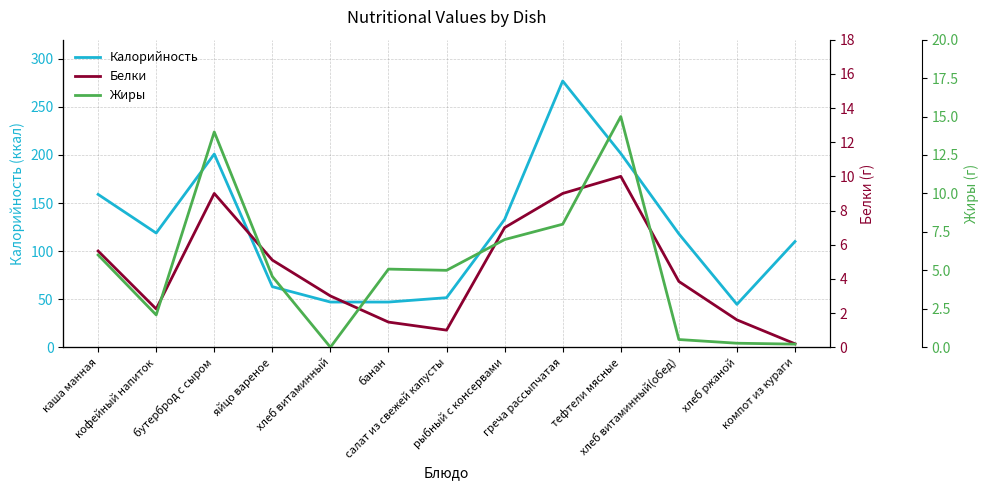

What is the sum of all Жиры values?

67.7